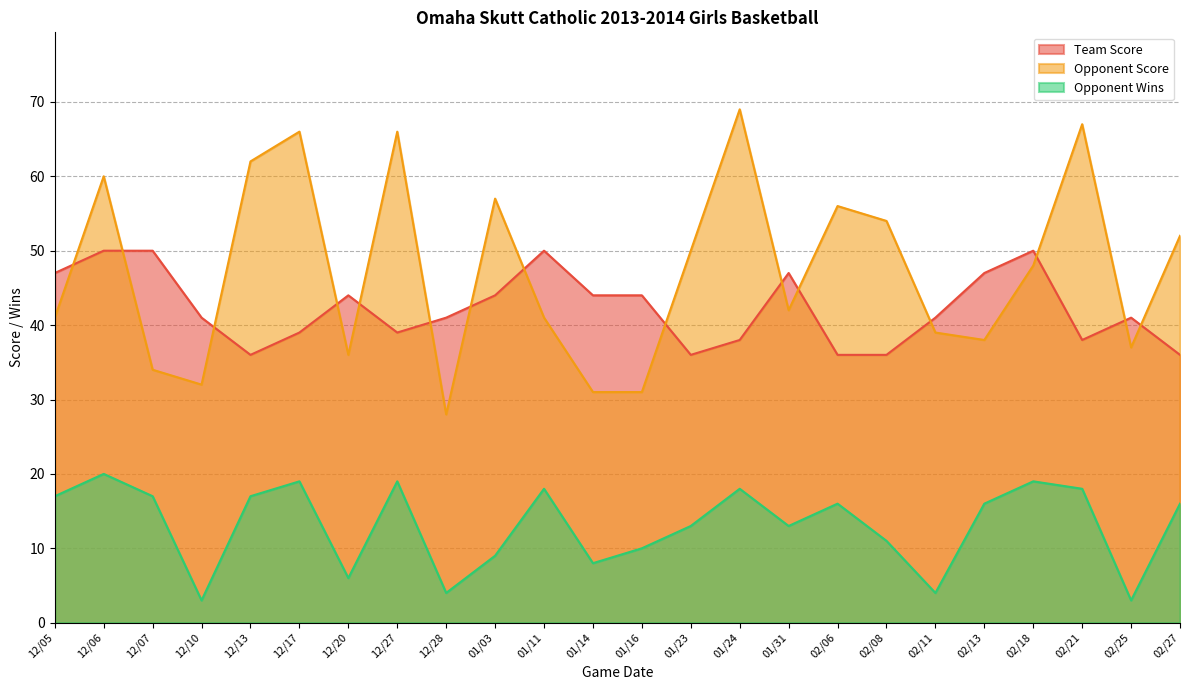

In Opponent Score, how many points are lower than both neighbors (excluding endpoints)?

6